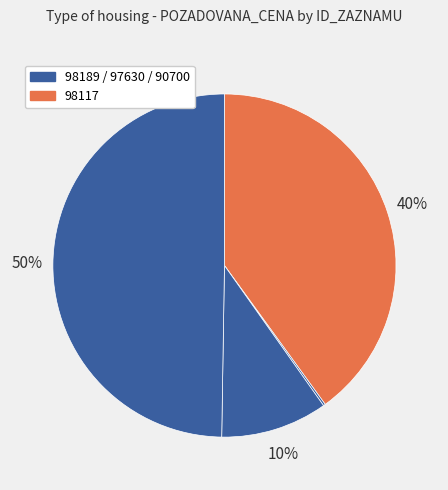

How many segments does this pie chart have?

4